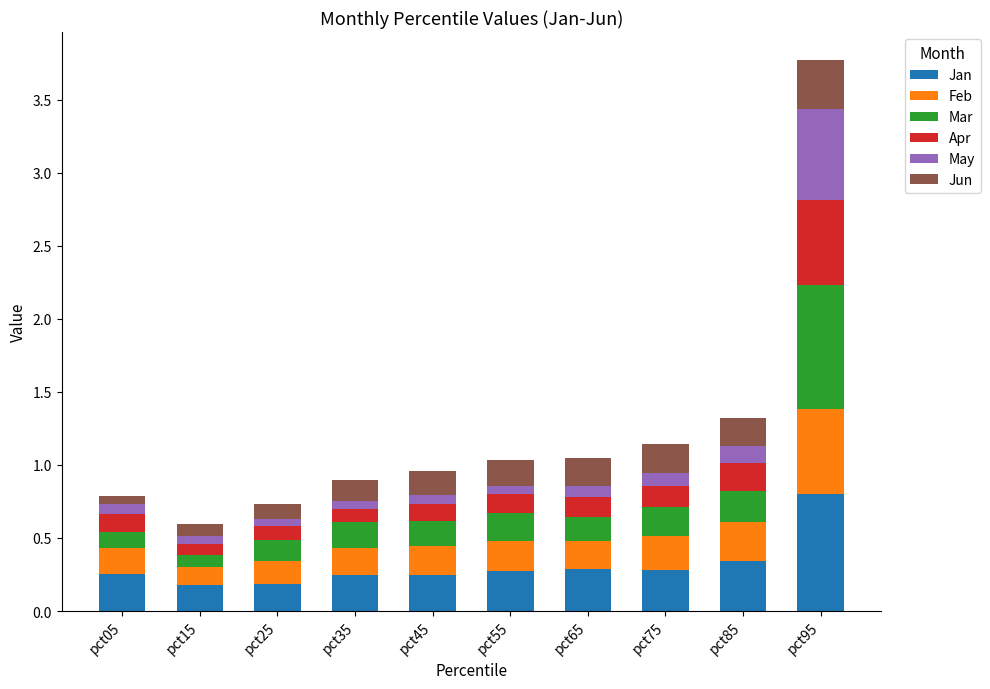

What is the total value across all series at pct85?

1.3